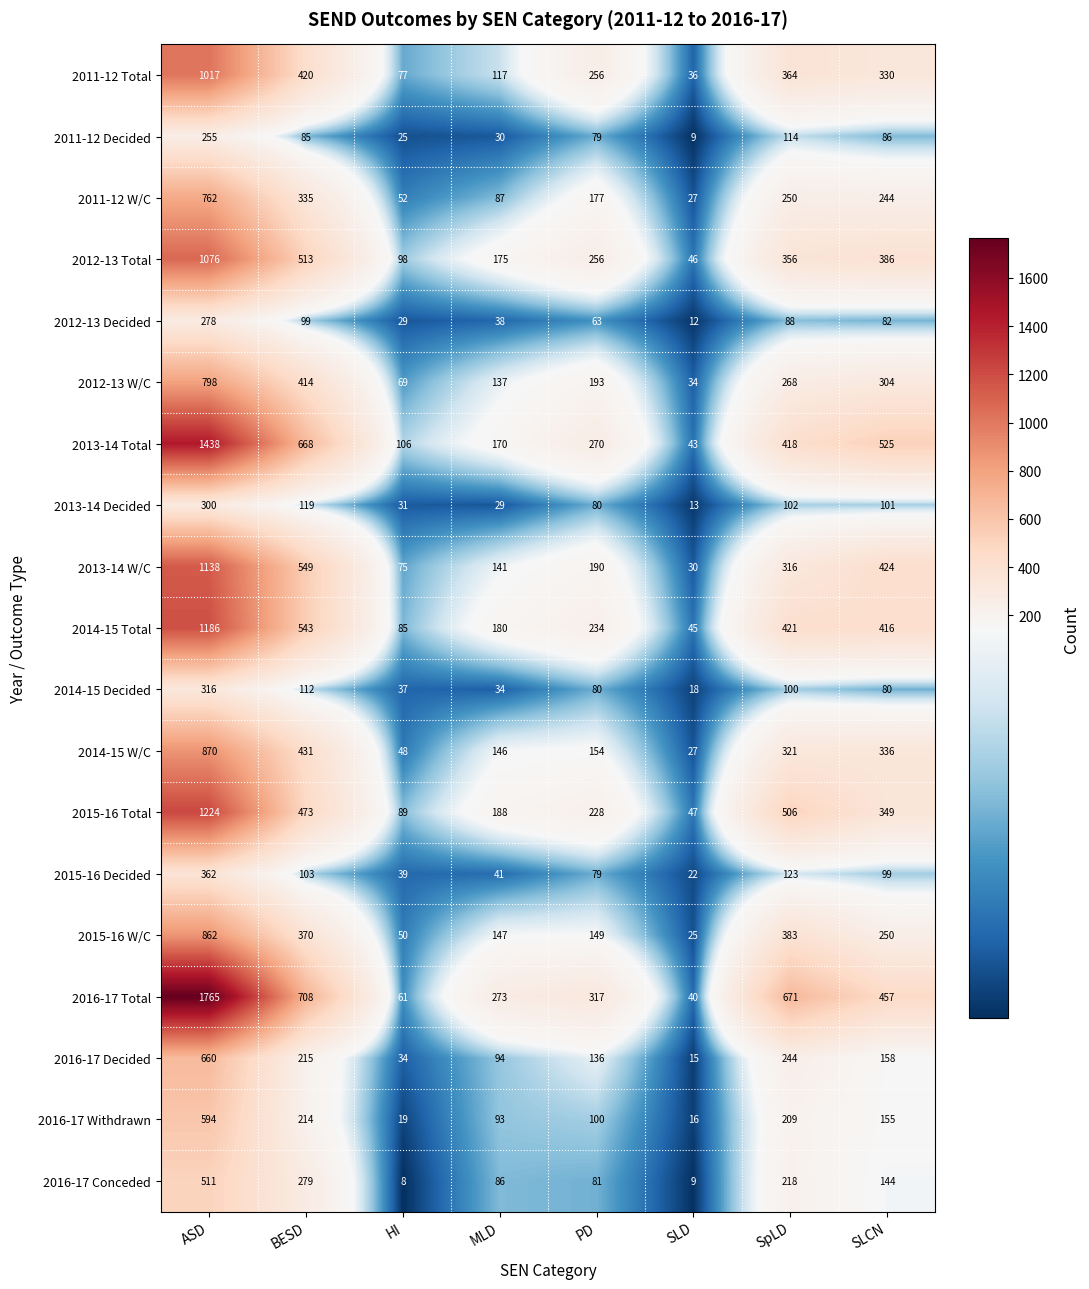

List the series in order of their peak value, highest first.

2016-17 Total, 2013-14 Total, 2015-16 Total, 2014-15 Total, 2013-14 W/C, 2012-13 Total, 2011-12 Total, 2014-15 W/C, 2015-16 W/C, 2012-13 W/C, 2011-12 W/C, 2016-17 Decided, 2016-17 Withdrawn, 2016-17 Conceded, 2015-16 Decided, 2014-15 Decided, 2013-14 Decided, 2012-13 Decided, 2011-12 Decided